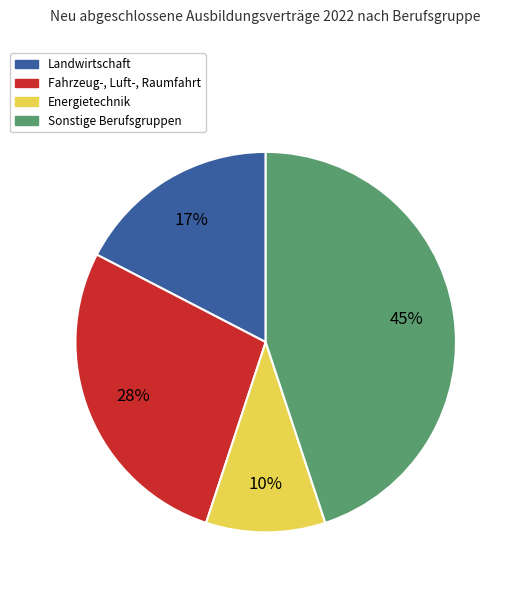

To the nearest percent, what is the average slice percentage?

25%